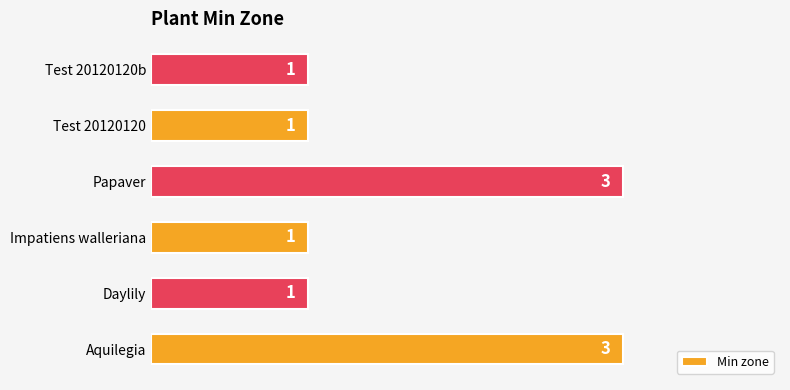

Reading bottom to top, list all the values displayed in this chart.

3	1	1	3	1	1